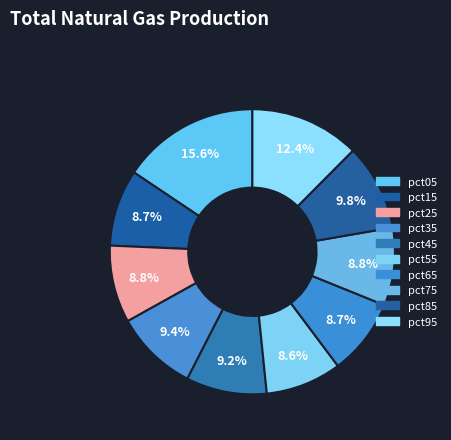

How many segments does this pie chart have?

10